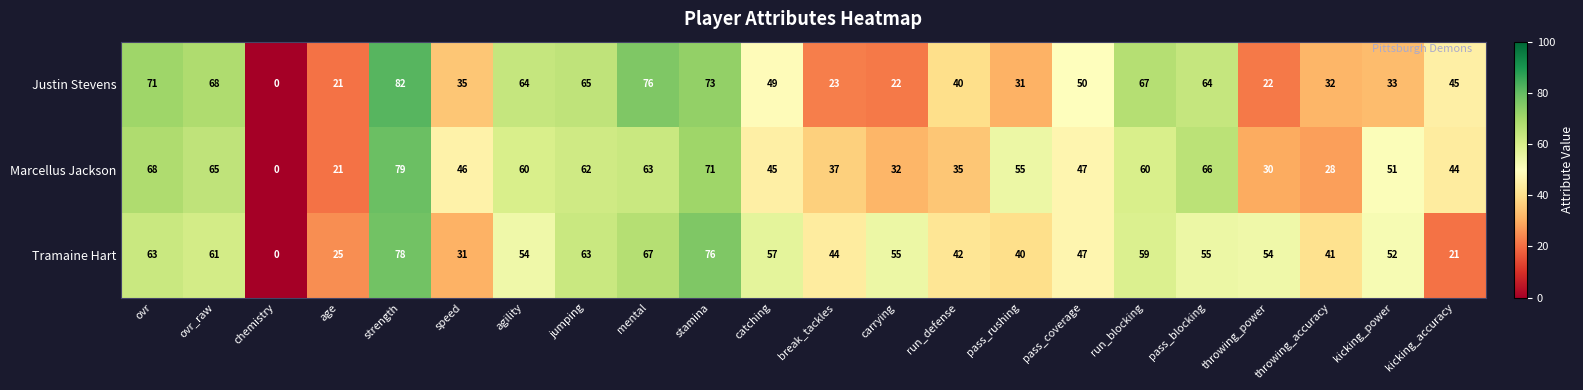

At which category does the chart reach its peak across all series?

strength